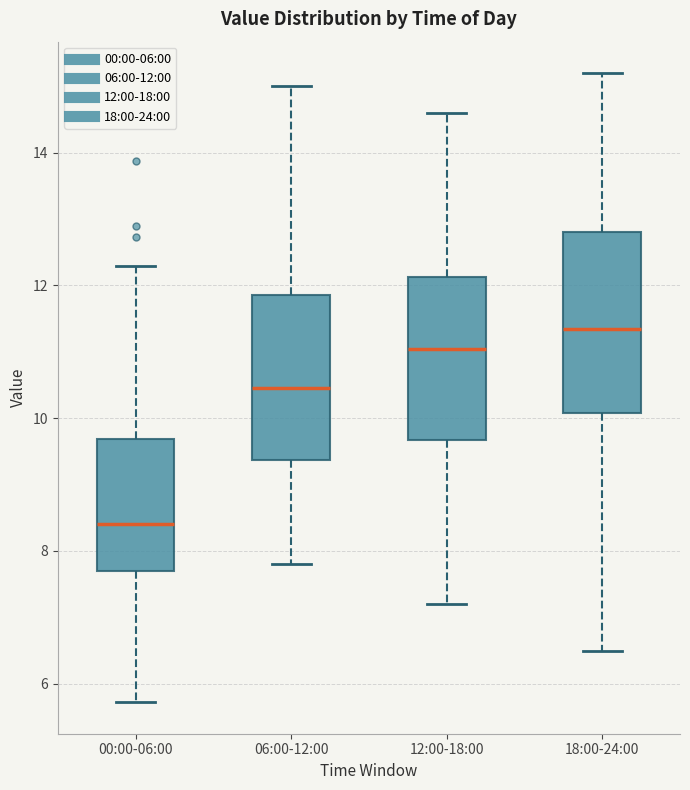

Which box is the tallest, from its lower edge to its upper edge?

18:00-24:00